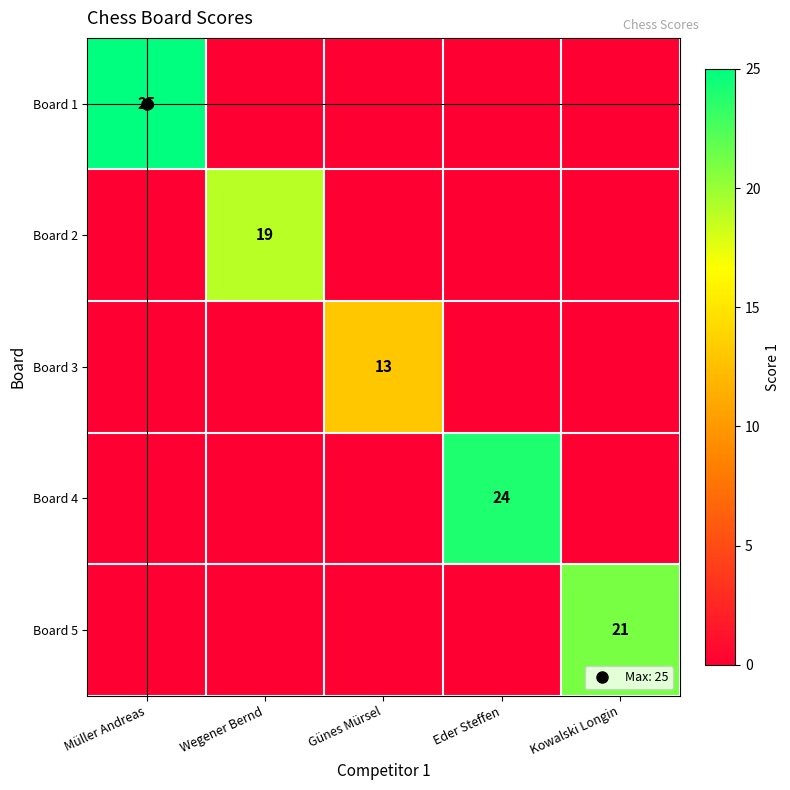

How many data points in Board 1 are above 0?

1